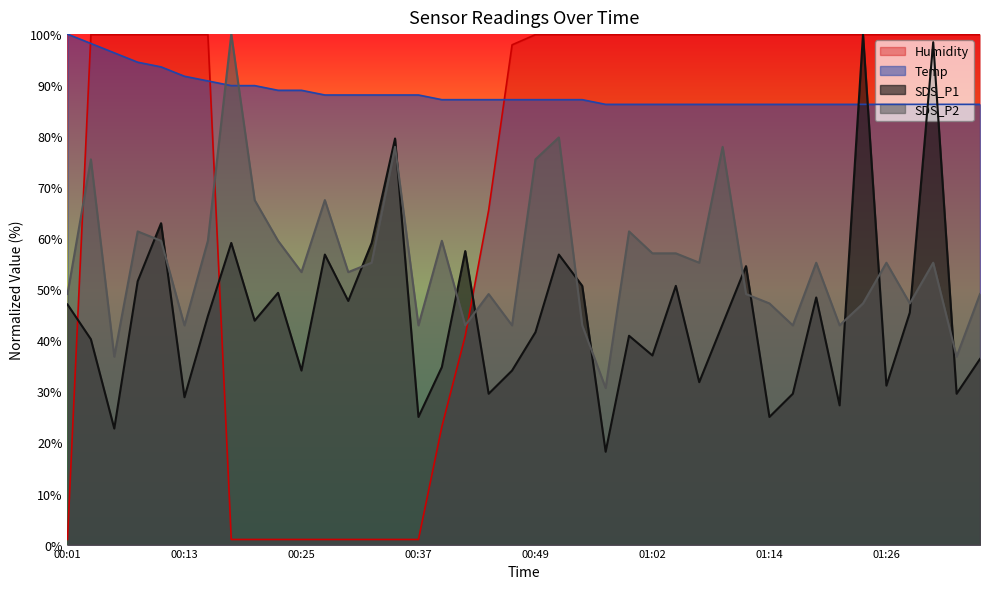

What is the difference between the Temp values at 00:25 and 00:30?

0.9